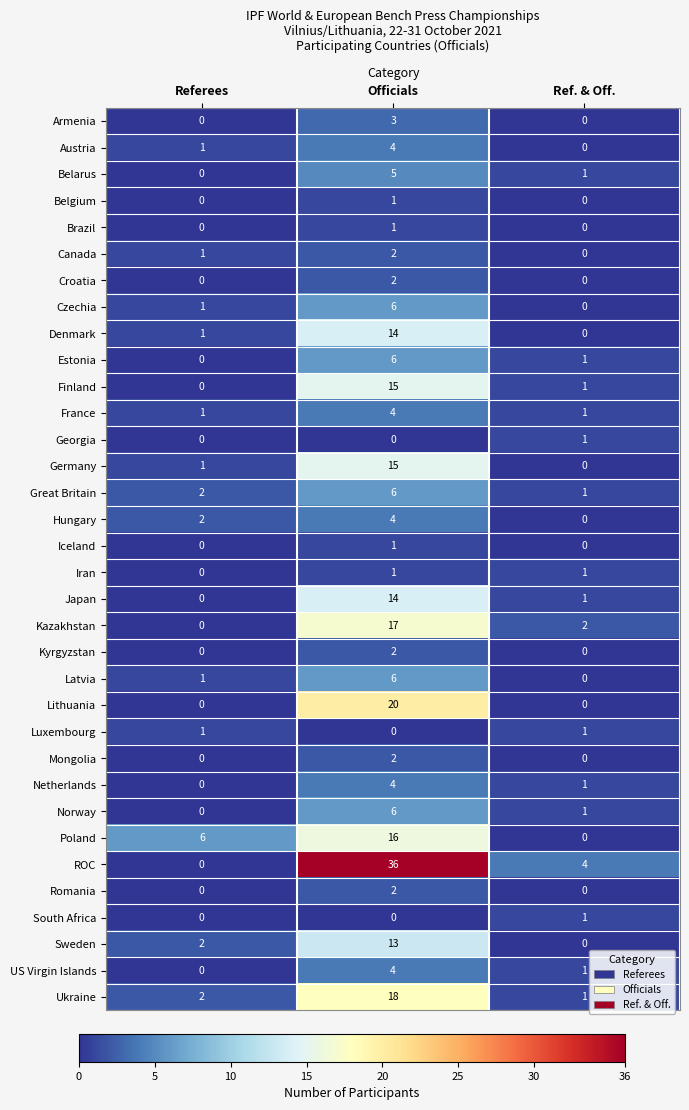

How many values in the Netherlands series are below 1?

1